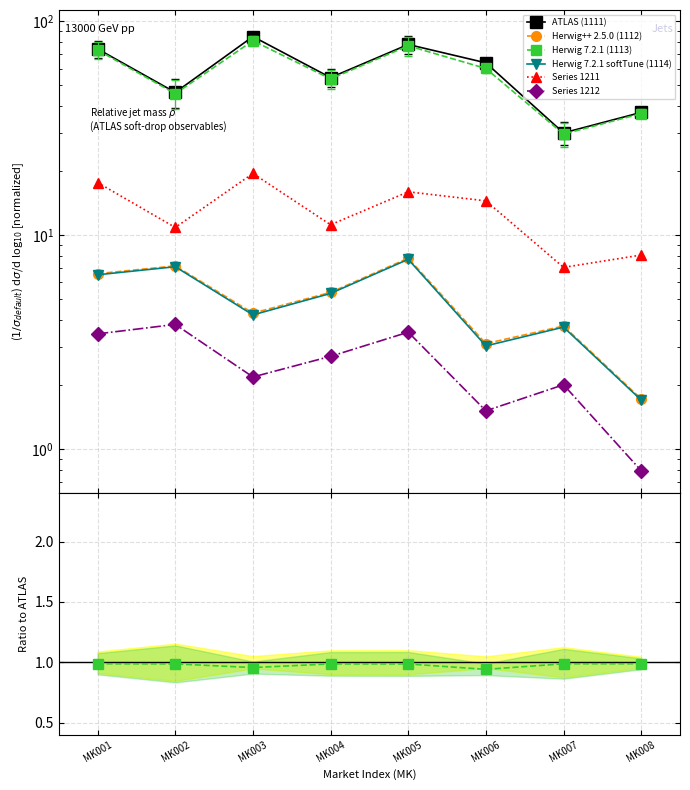

How many lines are shown in the chart?

6